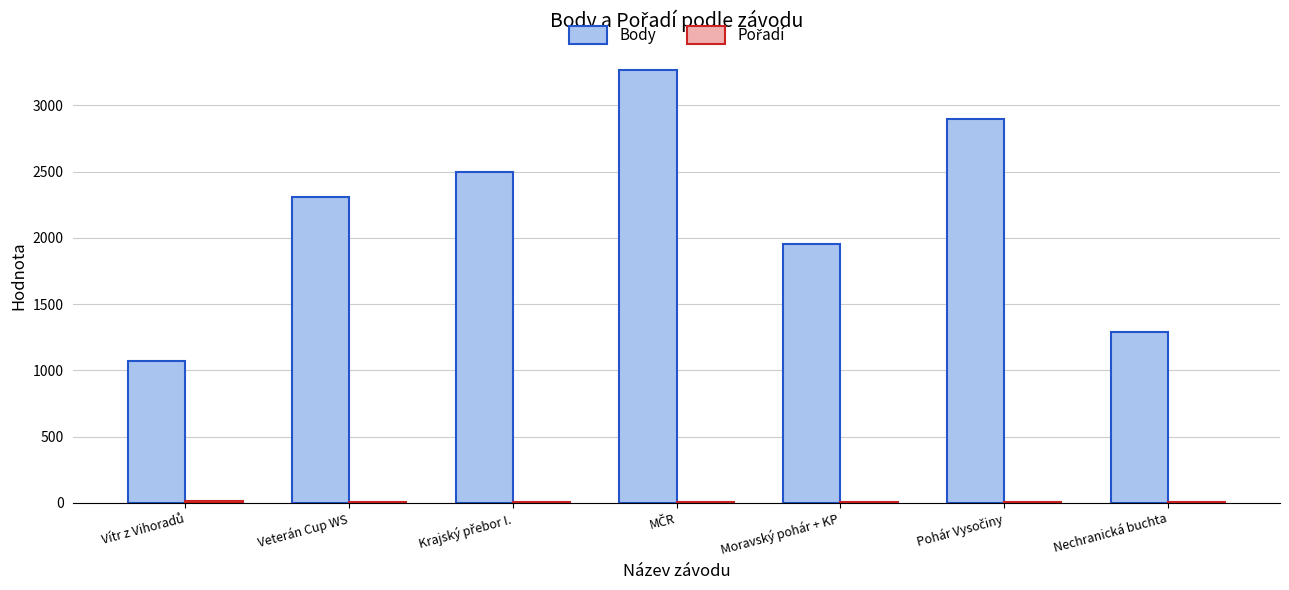

How many categories are shown in the chart?

7